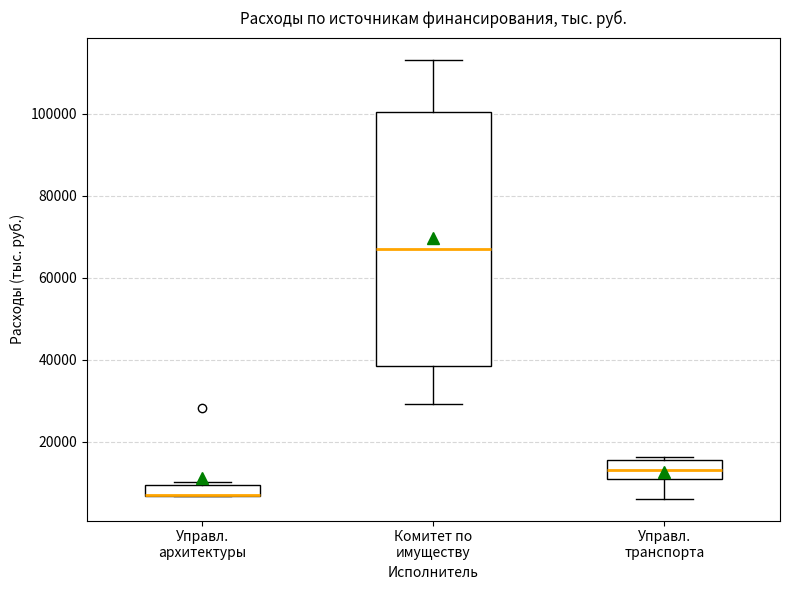

Where does the median line of the box for Управл. транспорта sit on the y-axis? The values are not printed on the chart, so give them approximately, as read against the axis.

14000